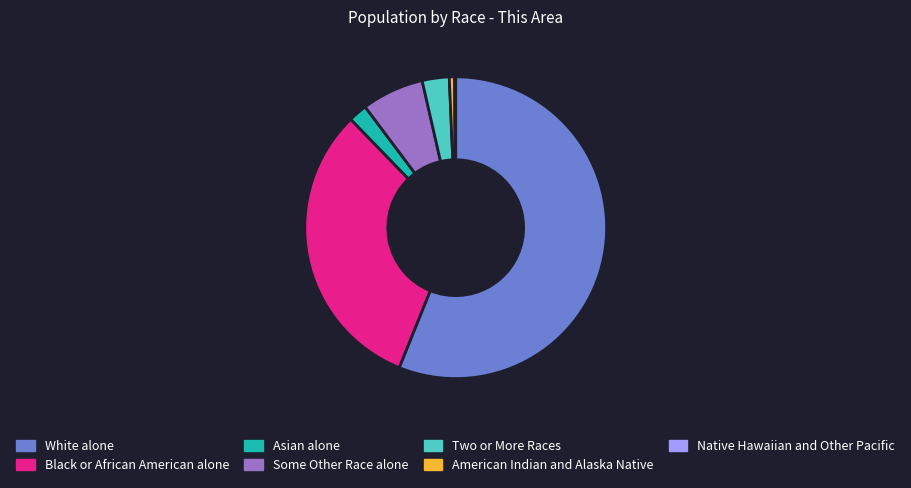

What is the ratio of the value at Some Other Race alone to the value at White alone?

0.1